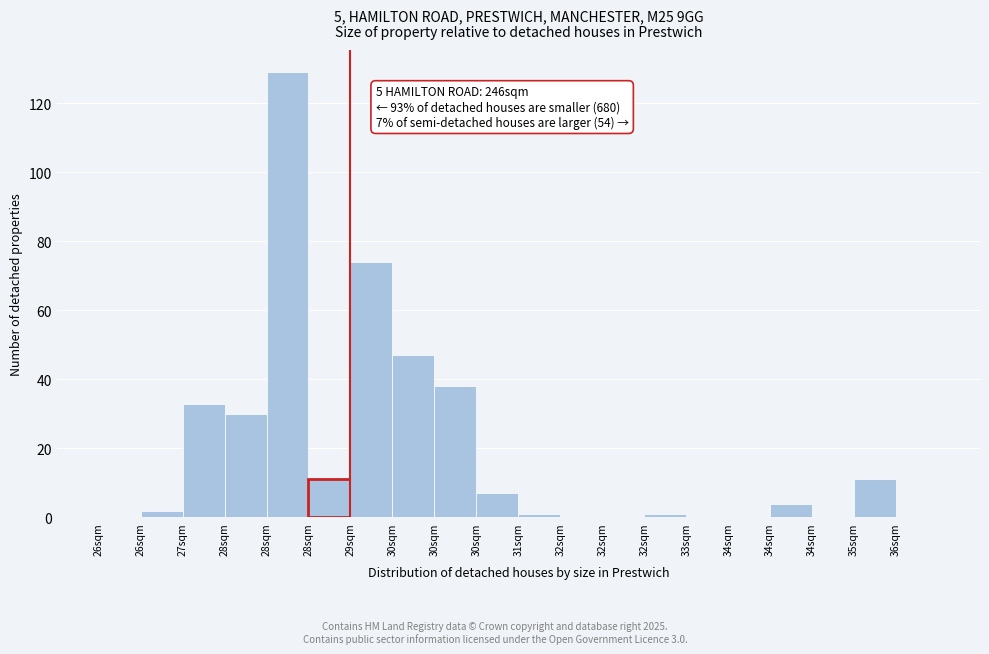

Are the bars horizontal?

No